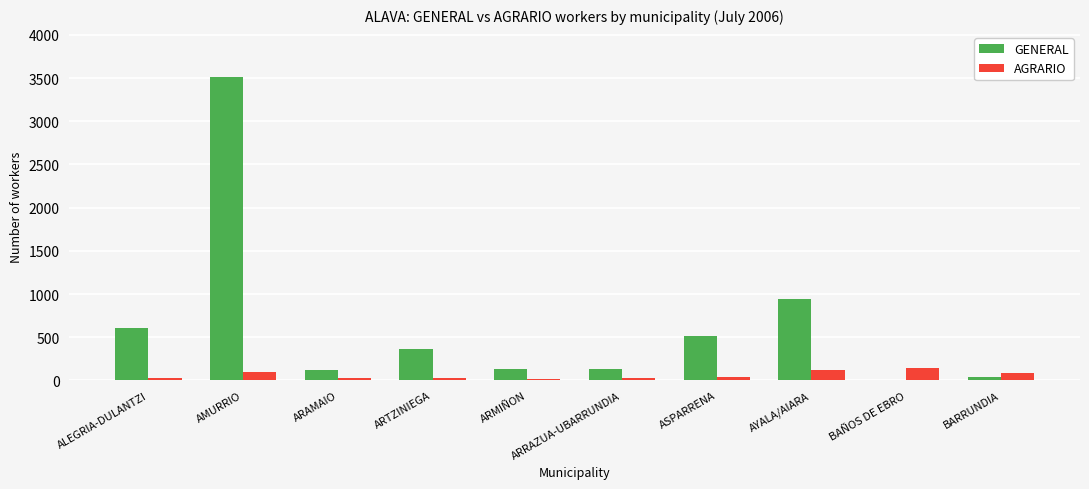

Count the number of data series in this chart.

2